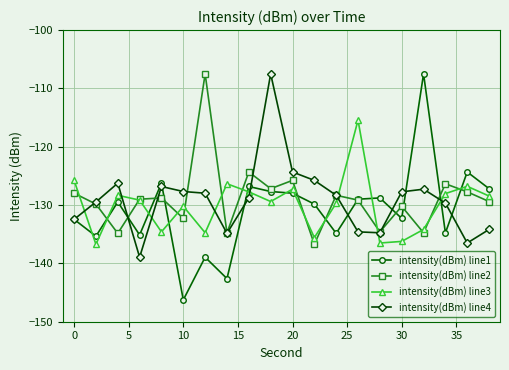

Count the number of categories in the chart.

20